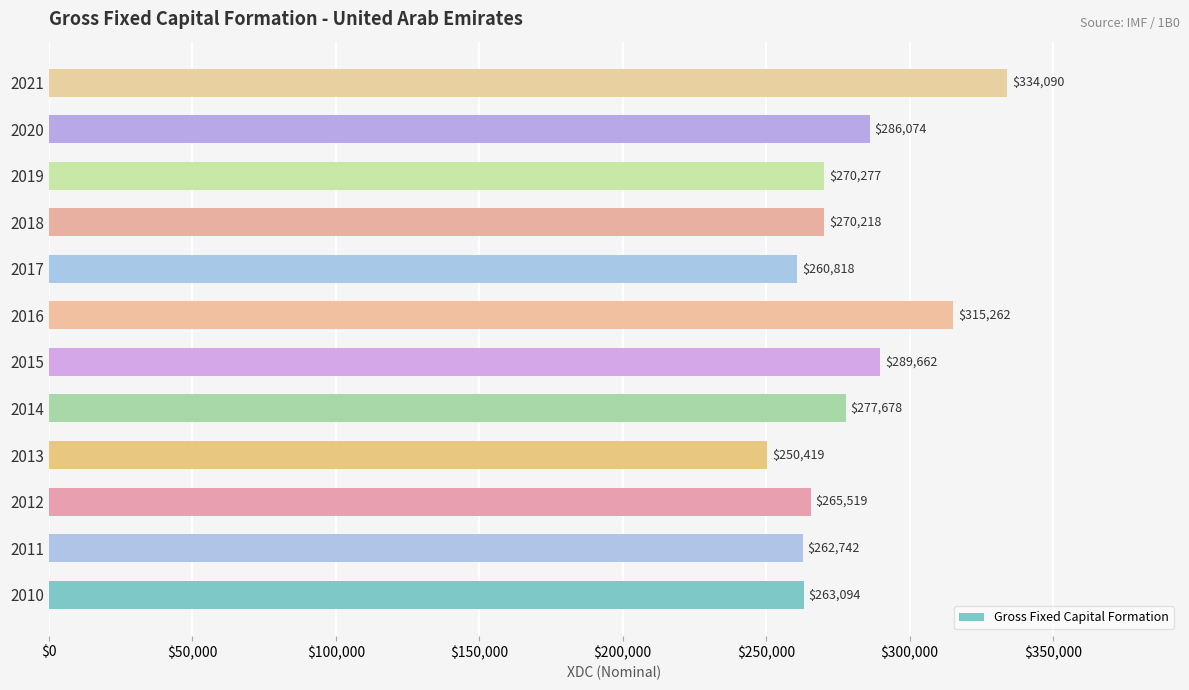

Where is the data nearest to the value 292254?

2015